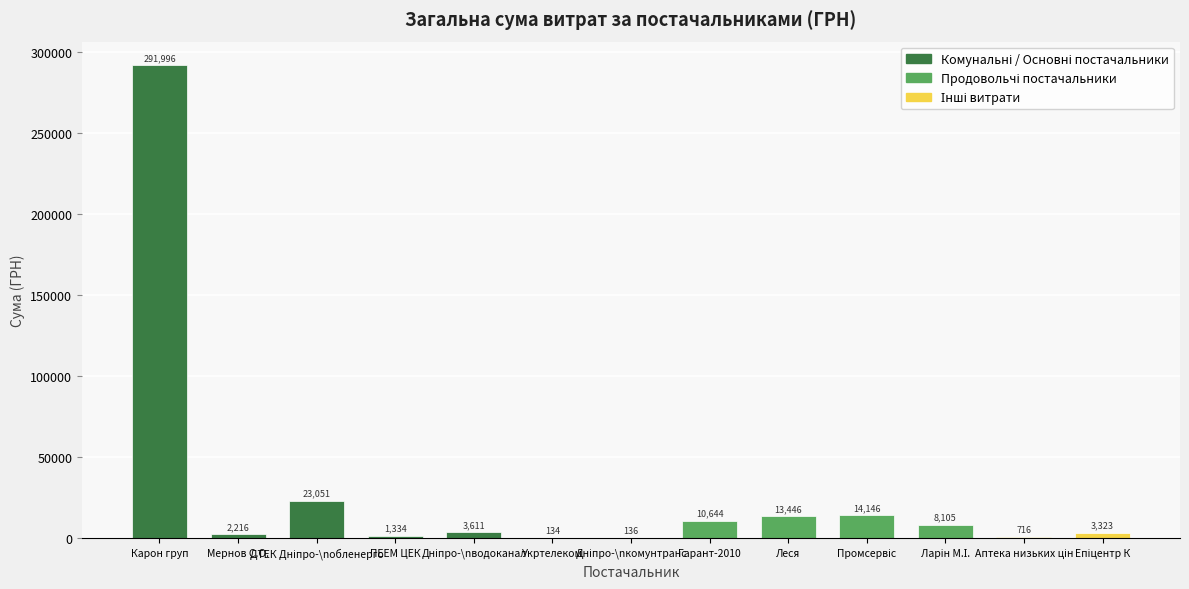

What is the greatest value displayed?

291996.0